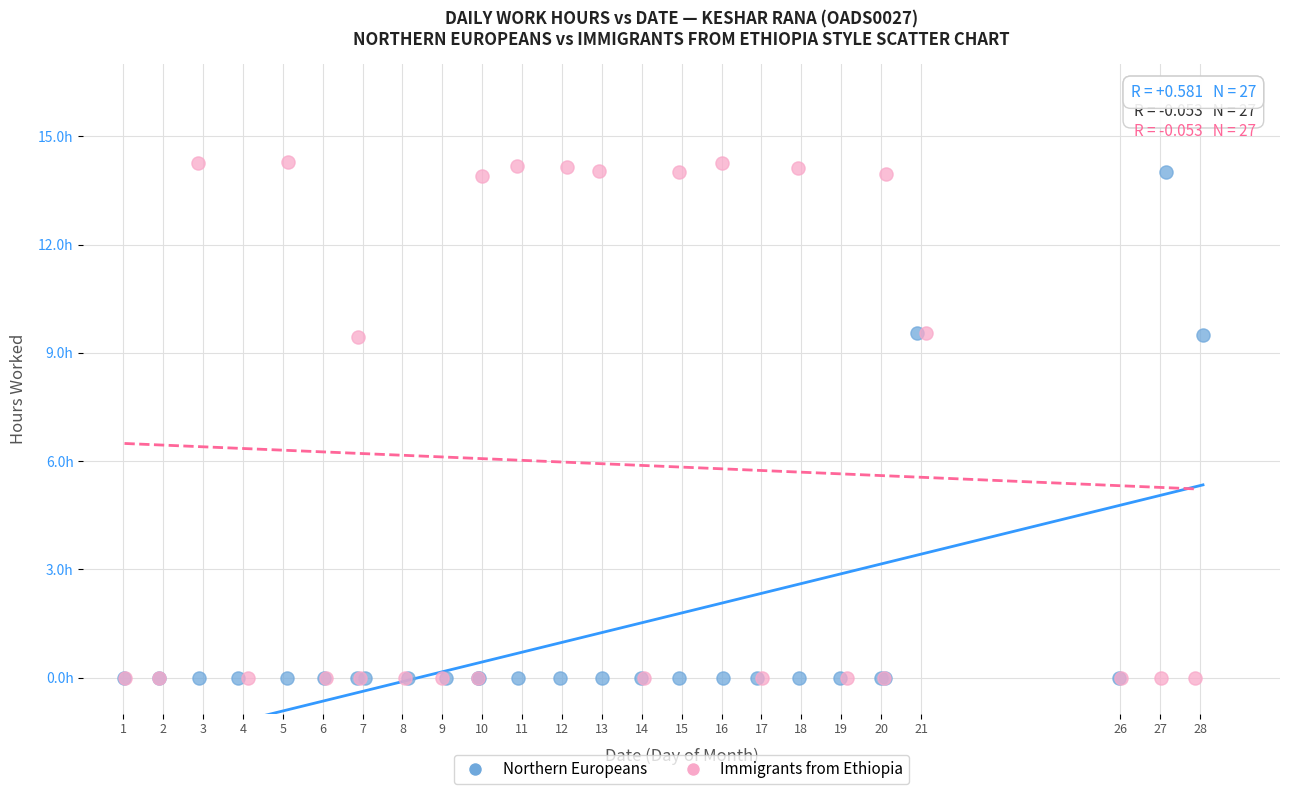

What are all the series names shown in the legend?

Northern Europeans, Immigrants from Ethiopia